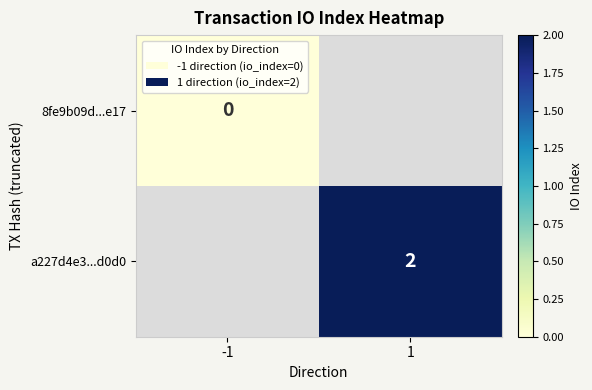

Between -1 and 1, which is larger?

1